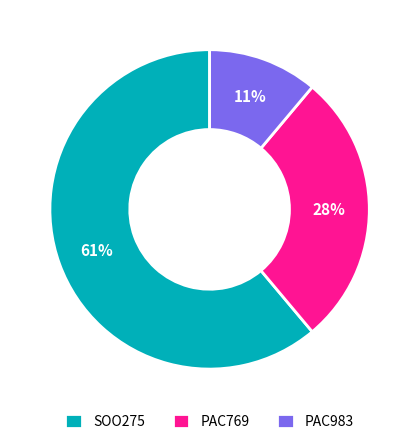

Rank the categories by value from lowest to highest.

PAC983, PAC769, SOO275